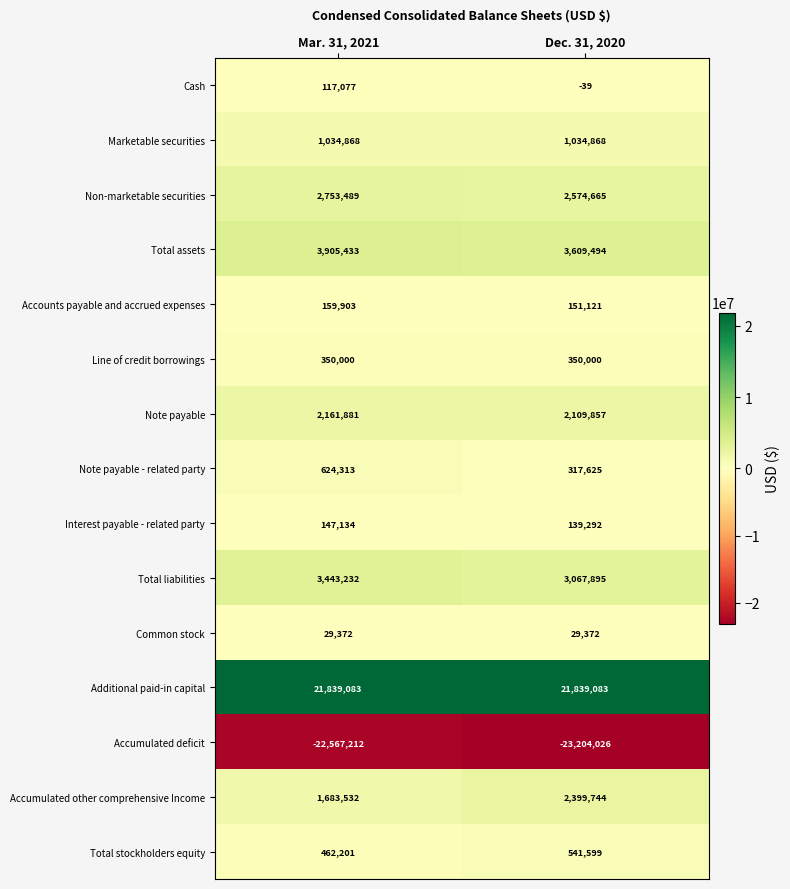

What is the average value of the Note payable - related party series?

470969